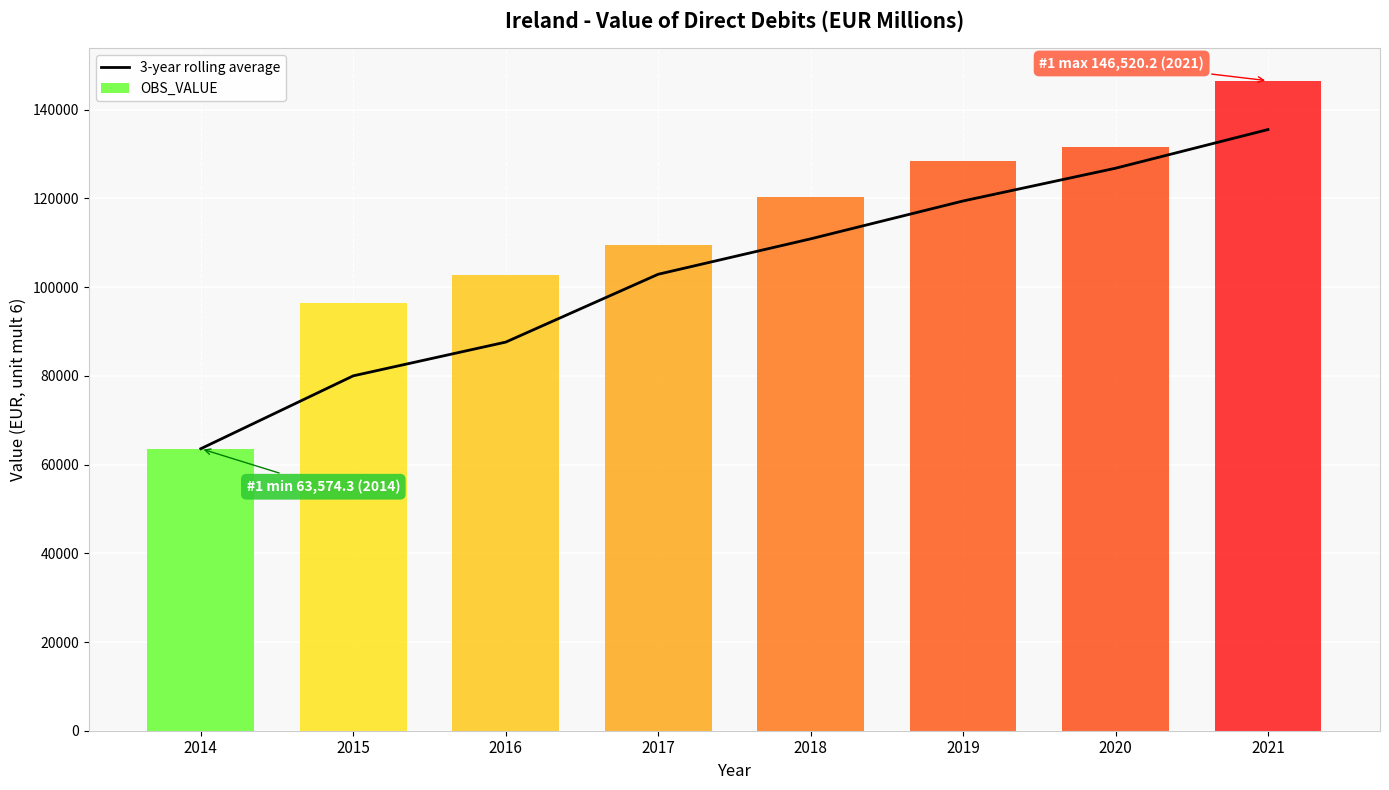

Where is the data nearest to the value 99544?

2017